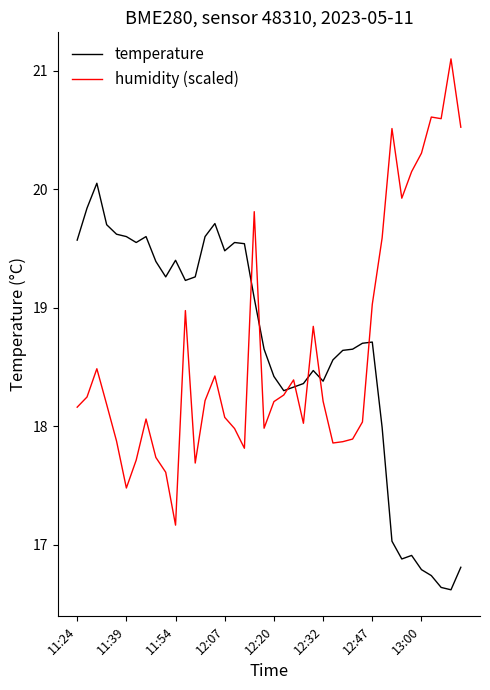

At how many categories does at least one series exceed 18?

40